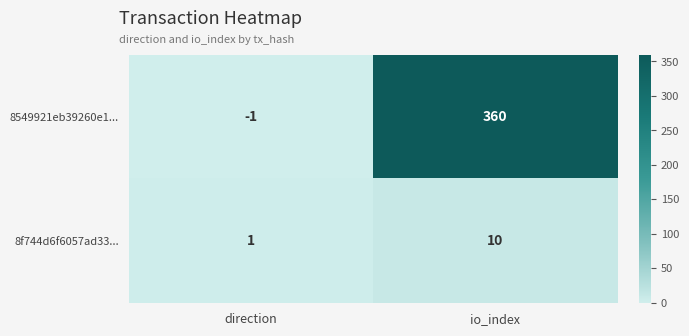

List the series in order of their peak value, lowest first.

8f744d6f6057ad33..., 8549921eb39260e1...